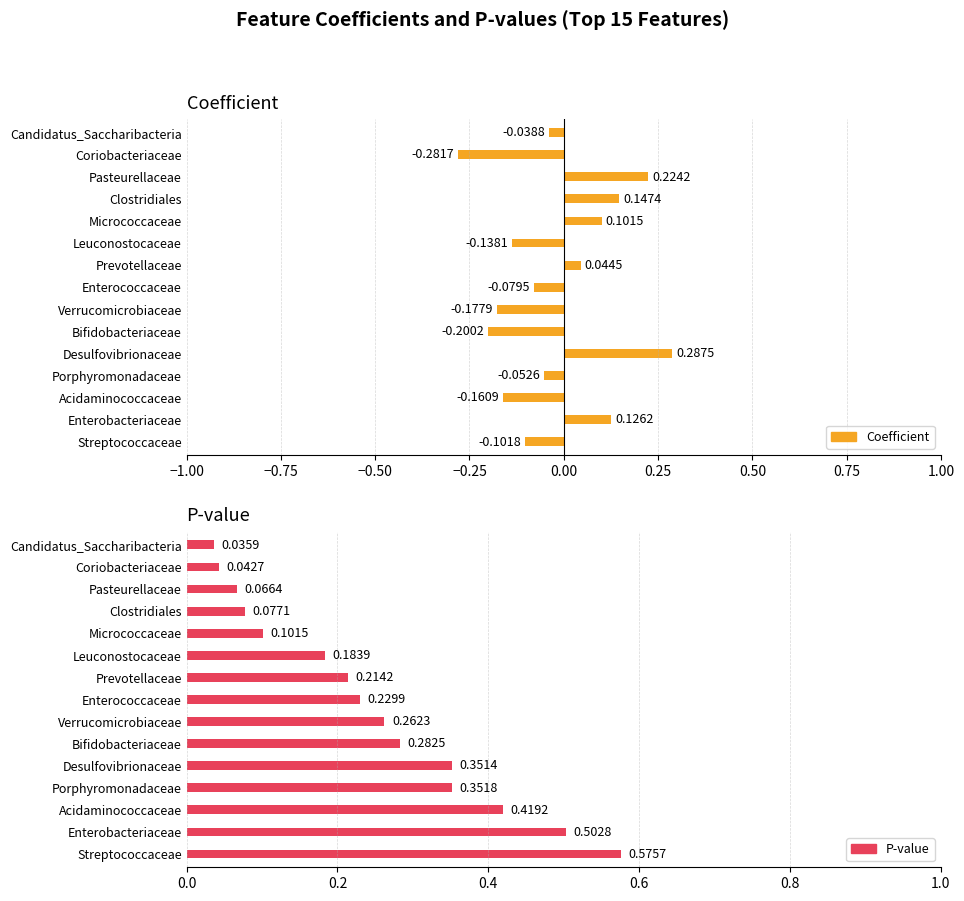

Which series has the widest spread of values?

Coefficient